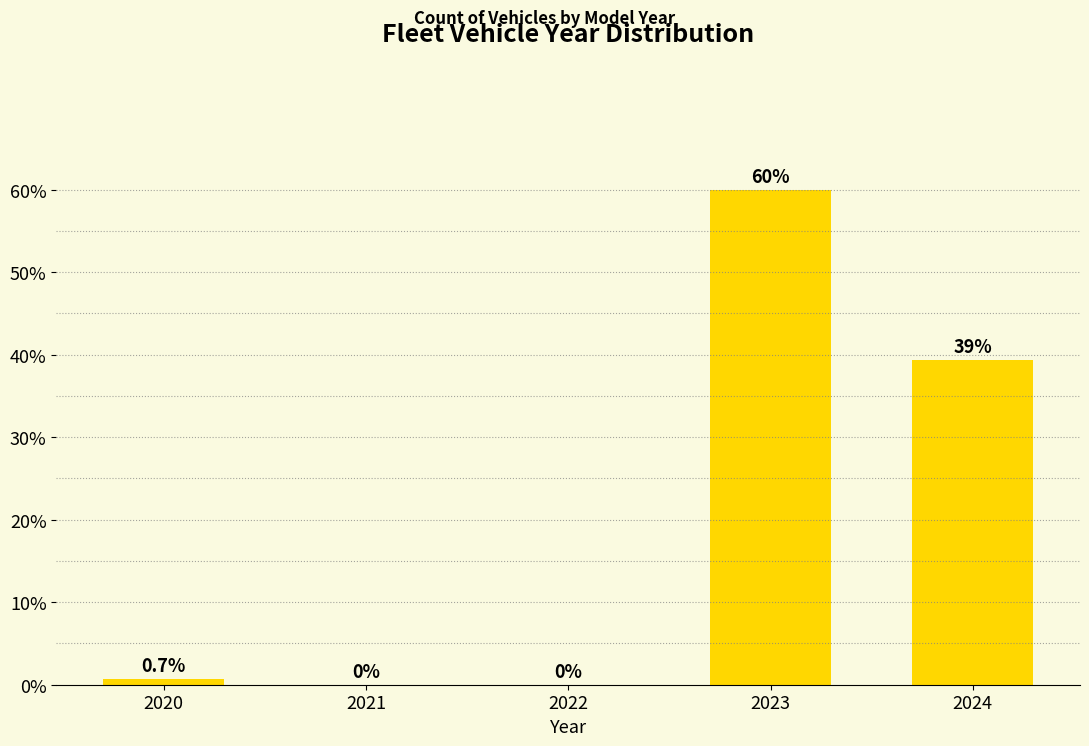

Reading right to left, list all the values displayed in this chart.

2024=39.3	2023=60.0	2022=0.0	2021=0.0	2020=0.7